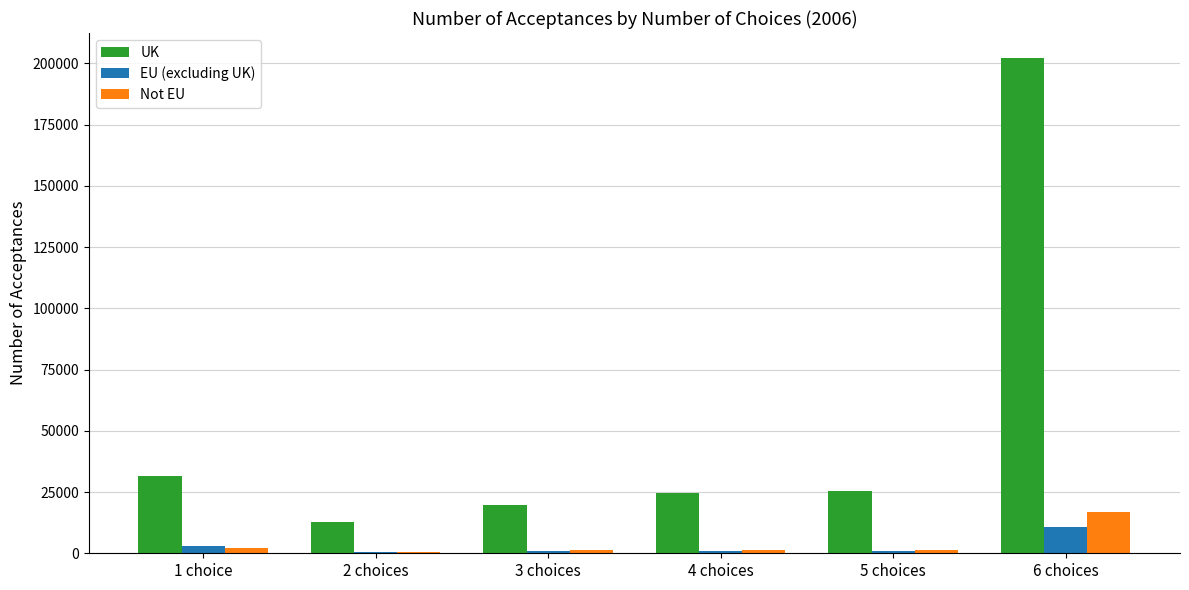

At which category is the sum across all series the highest?

6 choices